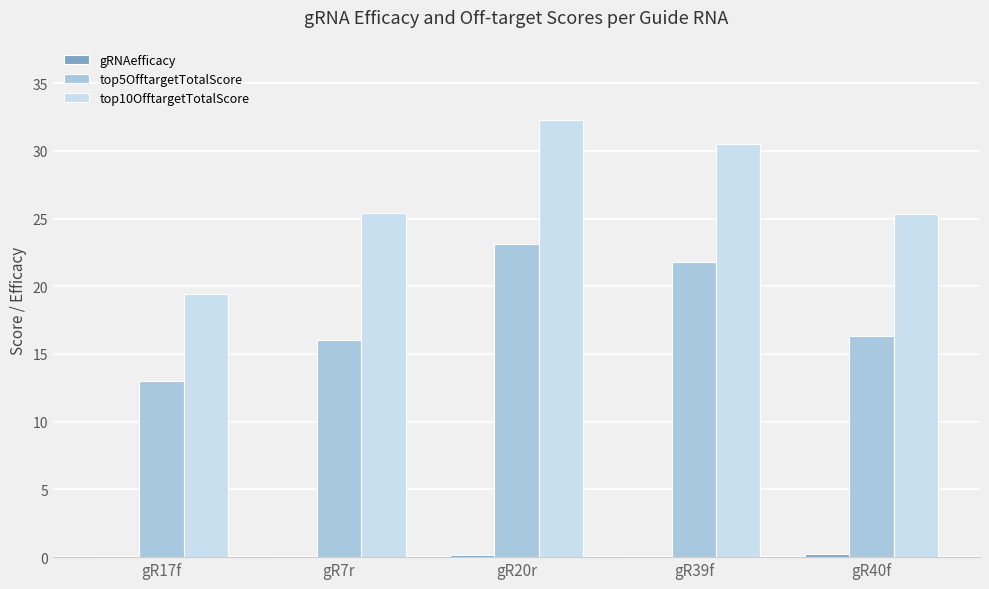

At which category is the sum across all series the highest?

gR20r